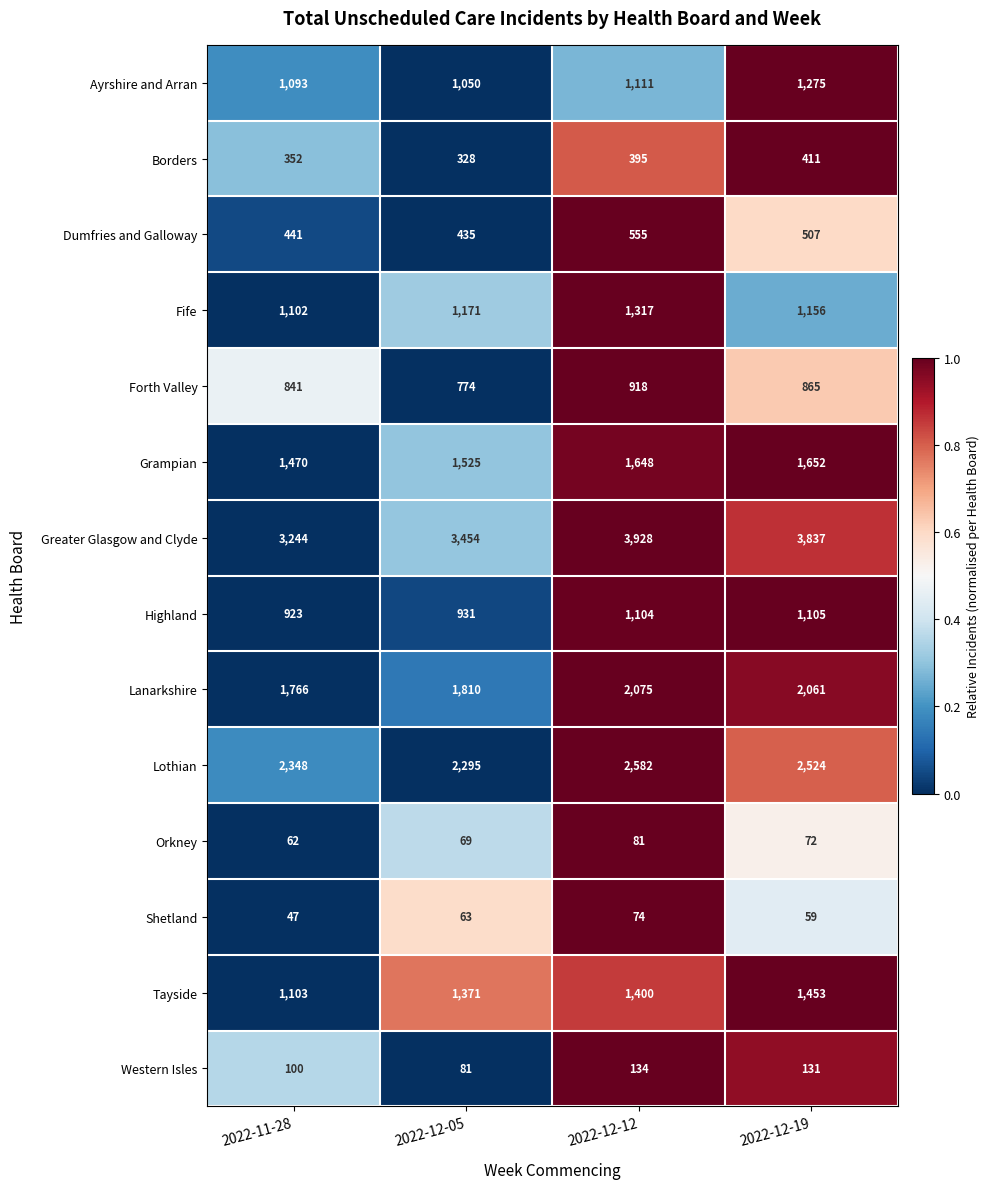

Which category has the highest value across all series?

2022-12-12